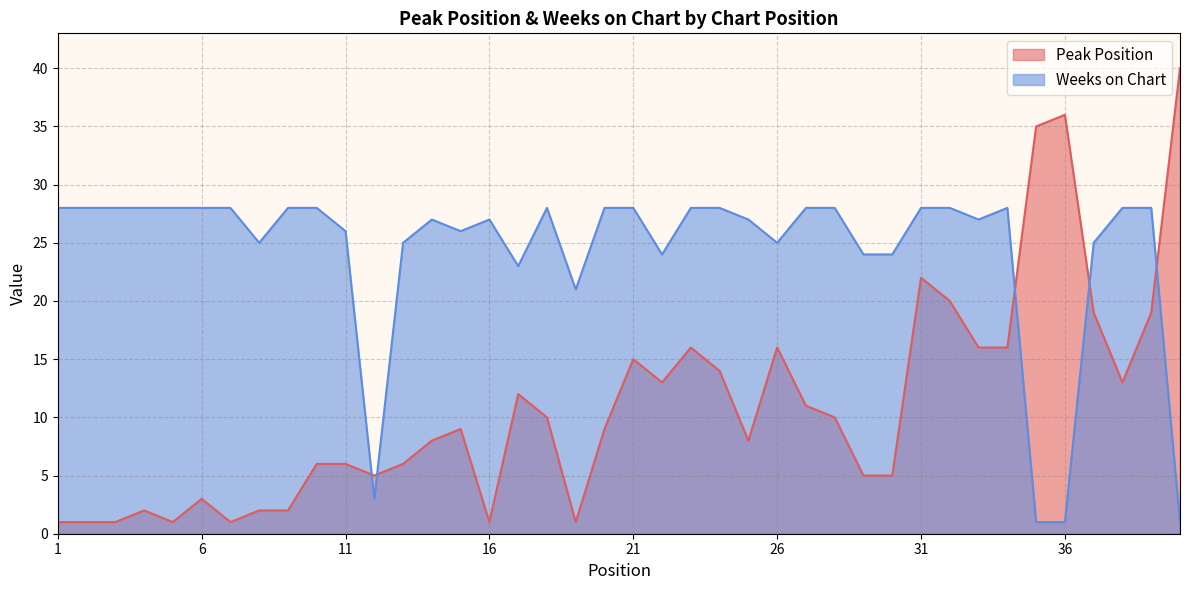

At 29, list the series in order from smallest to largest.

Peak Position, Weeks on Chart